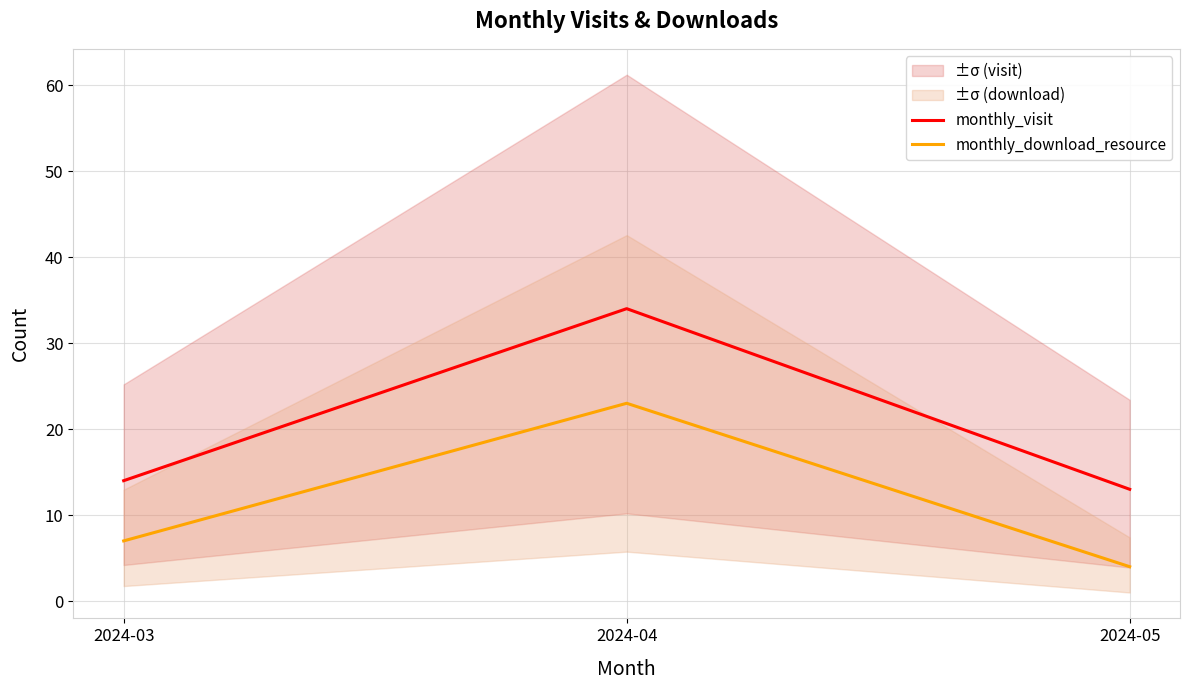

What is the sum of the monthly_visit values at 2024-04 and 2024-03?

48